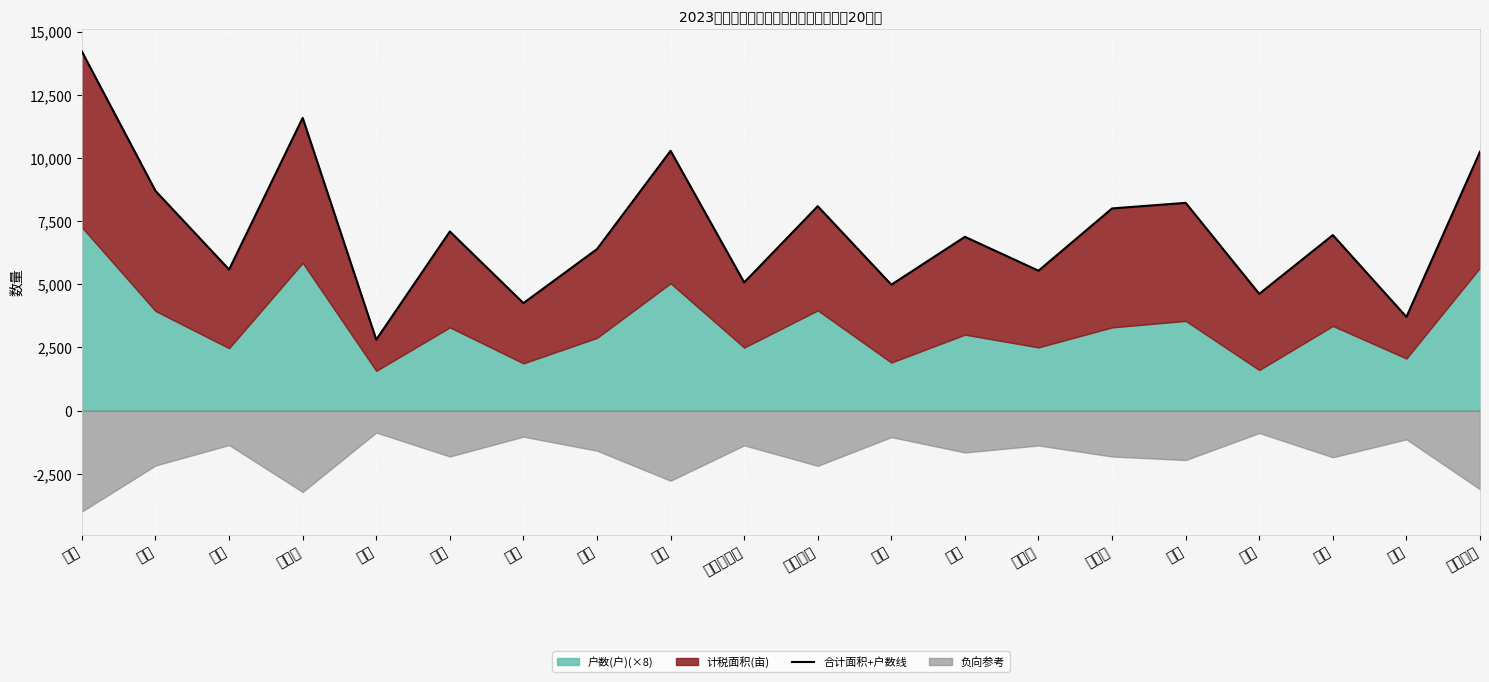

How many data points does each series have?

20